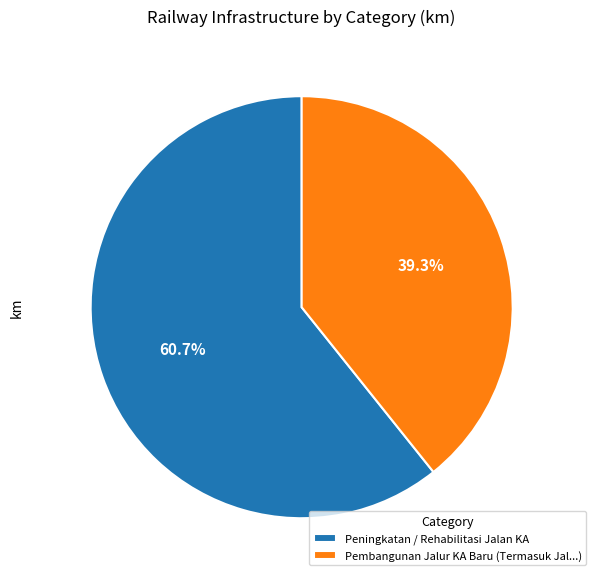

Count the number of slices in the pie.

2